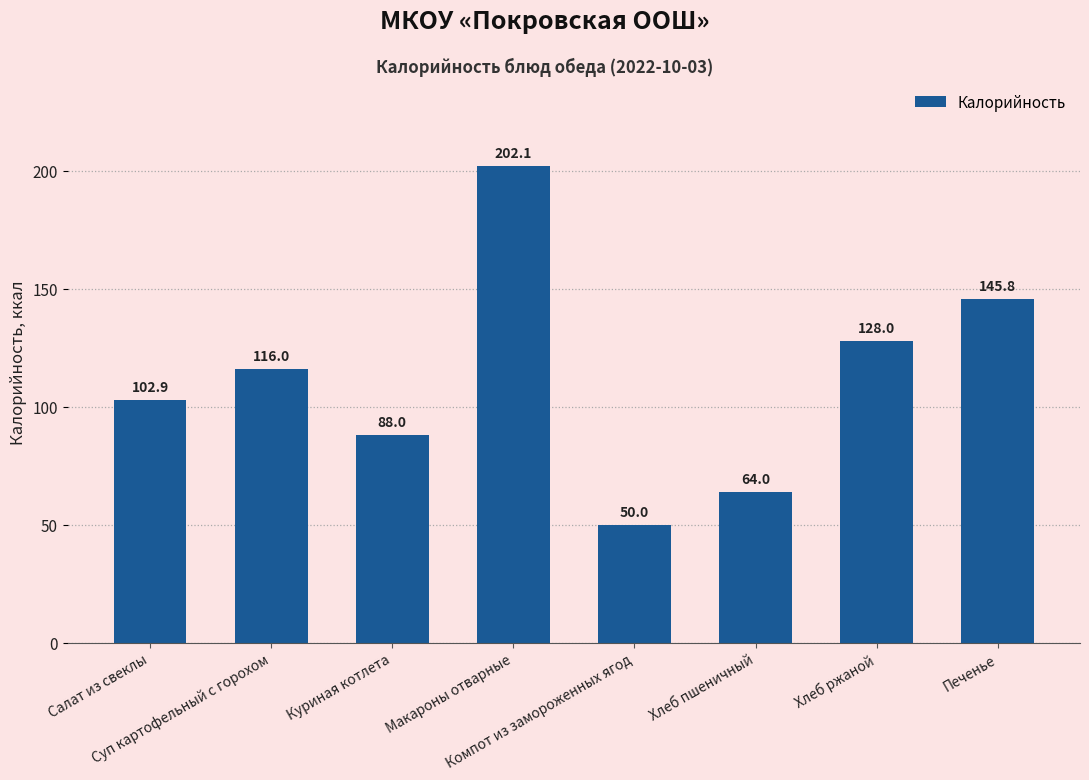

The chart shows a value of 145.8 at Печенье. True or false?

True